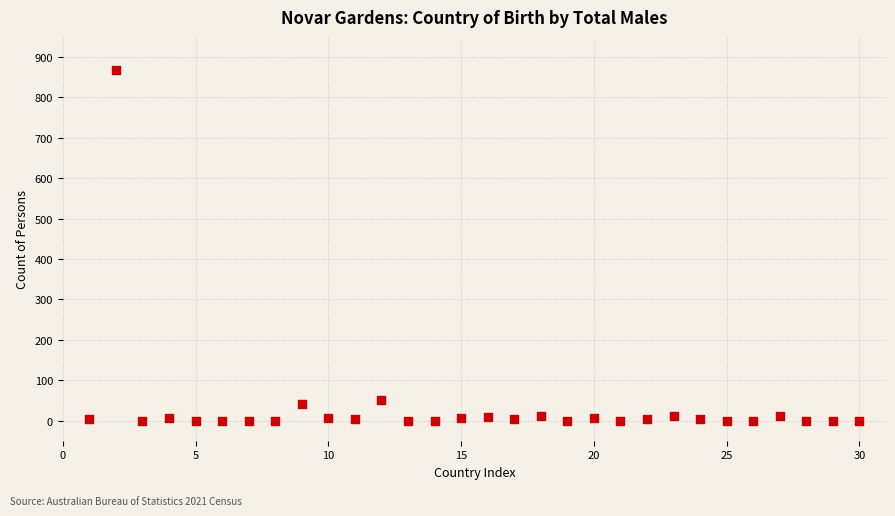

What Y value in the scatter plot is closest to 434?

52